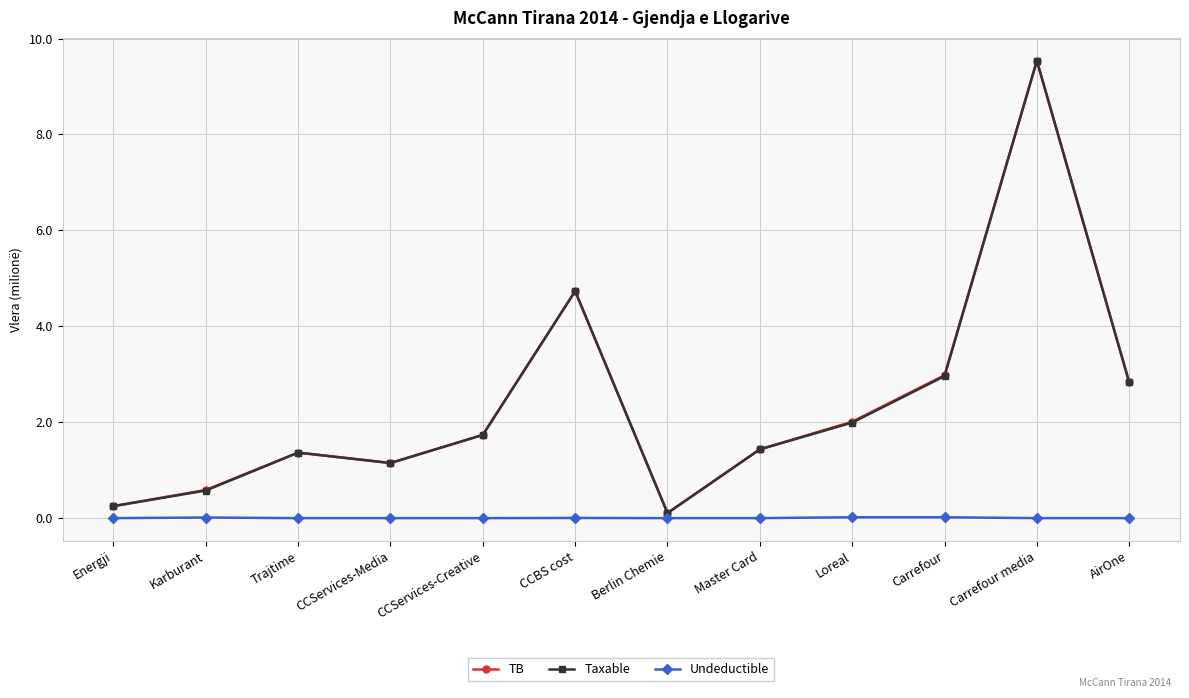

What is the sum of the Taxable values at Carrefour media and CCServices-Media?

10.7